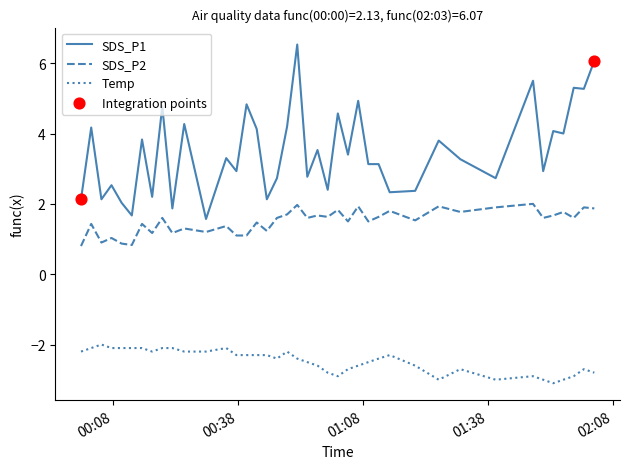

Which series has the largest total across all categories?

SDS_P1